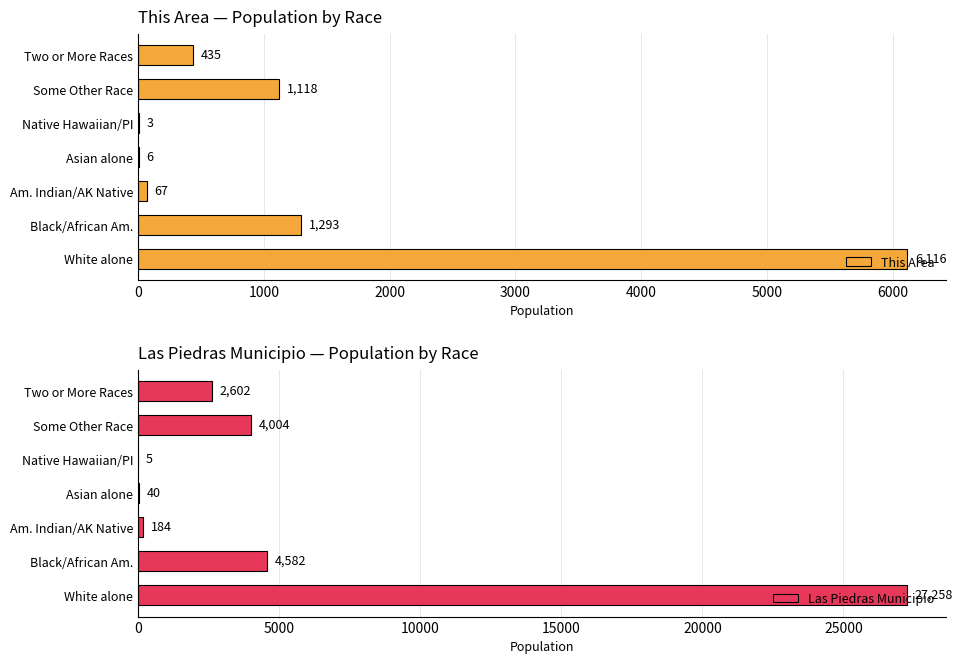

What is the value of the This Area bar at the 2nd from the left?

1293